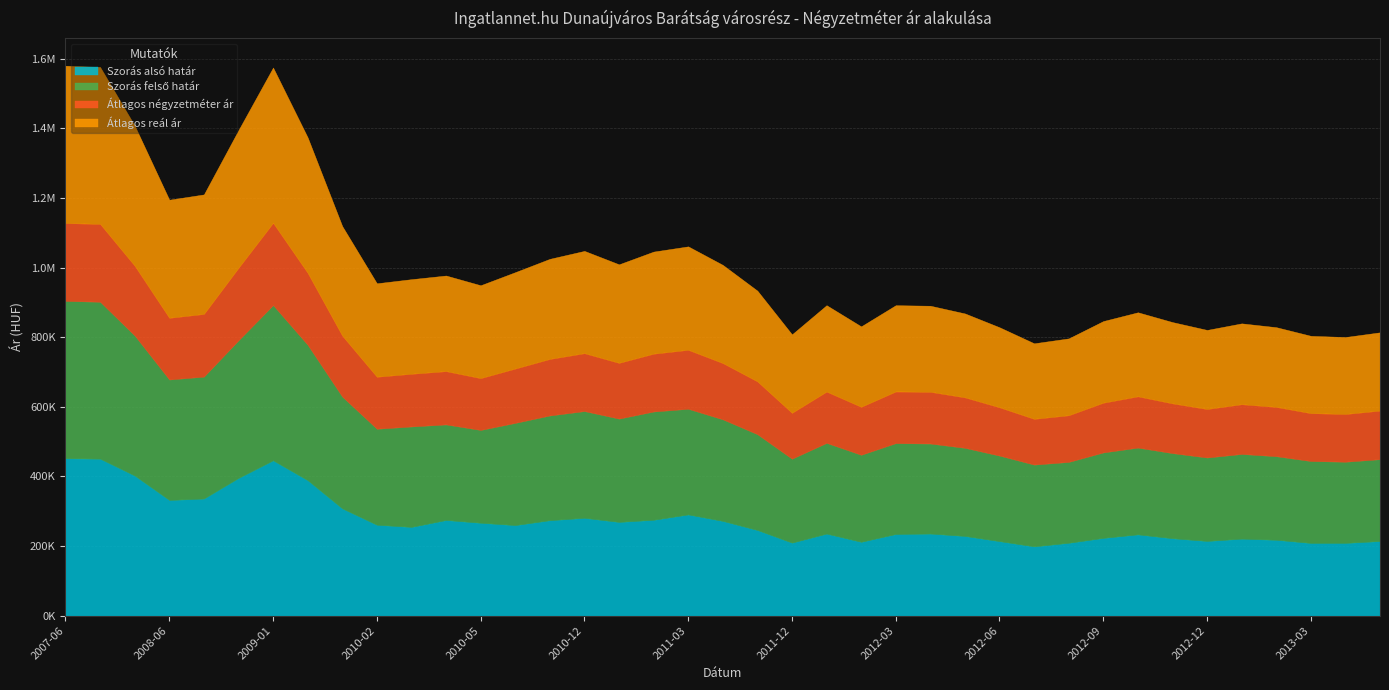

List the series in order of their peak value, highest first.

Szorás alsó határ, Szorás felső határ, Átlagos reál ár, Átlagos négyzetméter ár